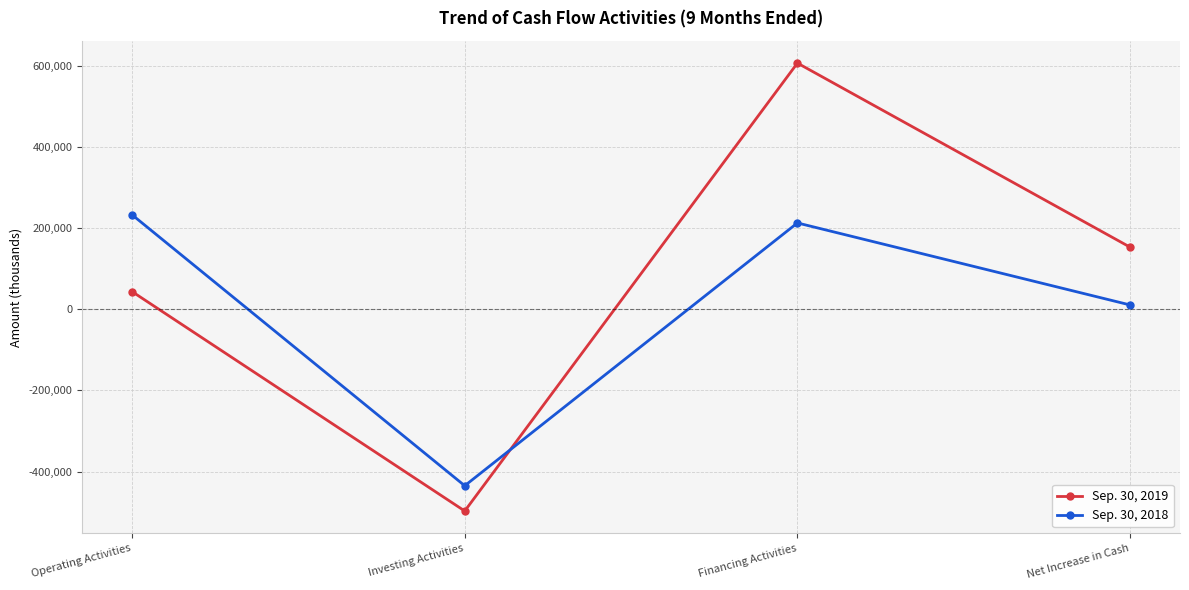

List the series in order of their overall mean, highest first.

Sep. 30, 2019, Sep. 30, 2018